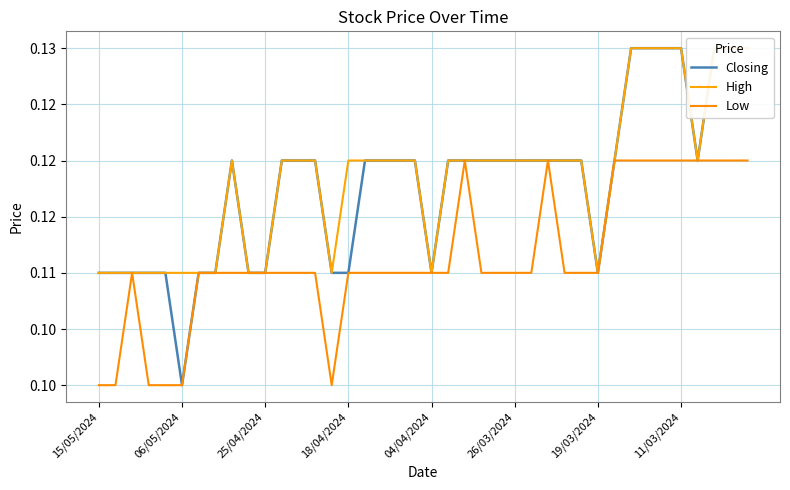

What is the sum of the Low values at 38 and 8?

0.2